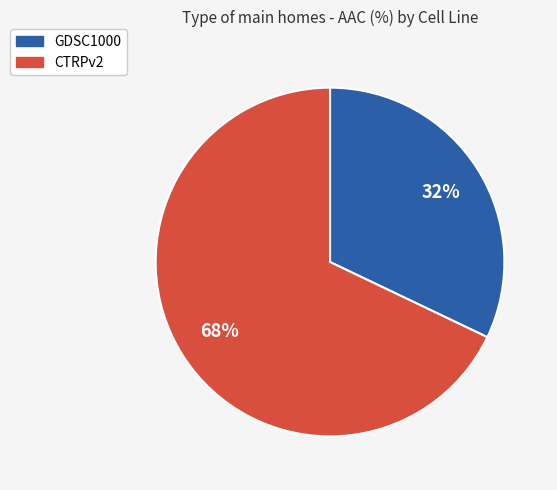

Is it true that GDSC1000 is 24% of the pie?

False